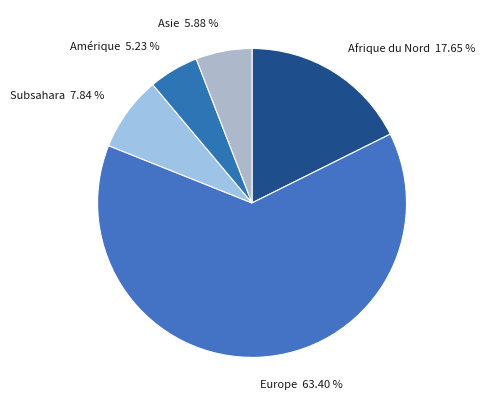

How much of the chart is everything except Subsahara?

92.2%